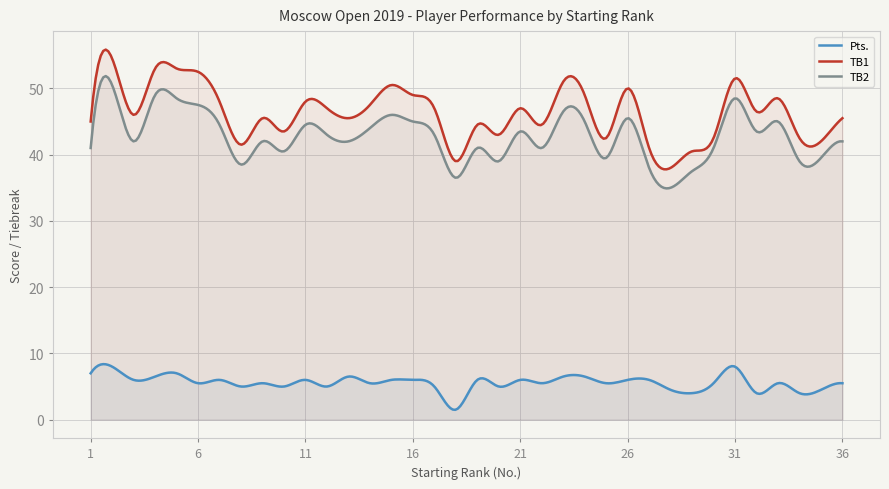

Which series changed the most between 4 and 10?

TB1